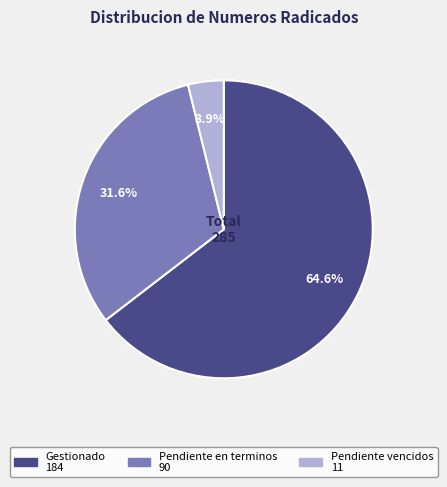

How many slices are in this pie chart?

3